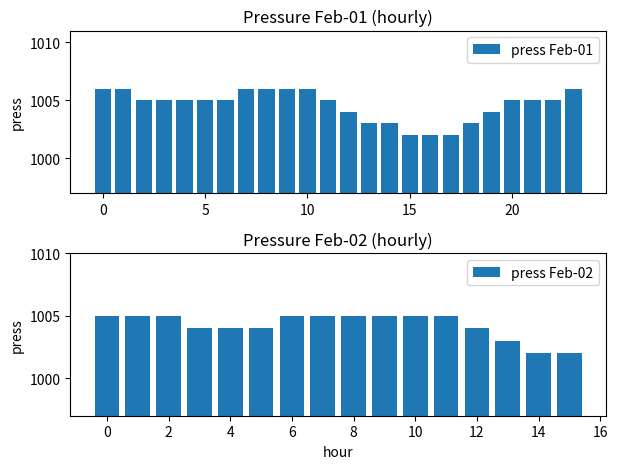

What is the difference between the maximum and minimum values in the press Feb-01 series?

4